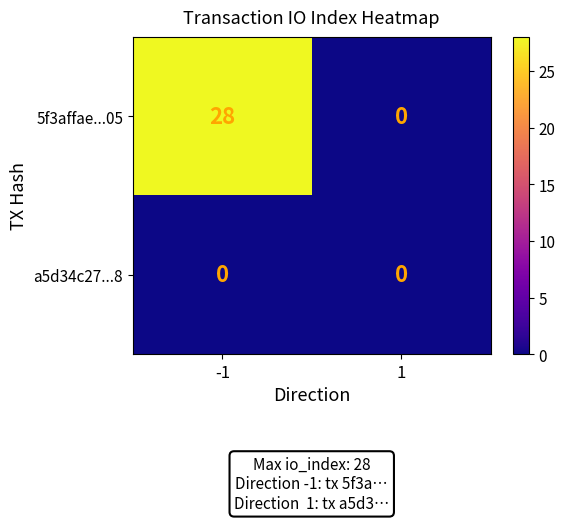

What is the total value across all series at -1?

28